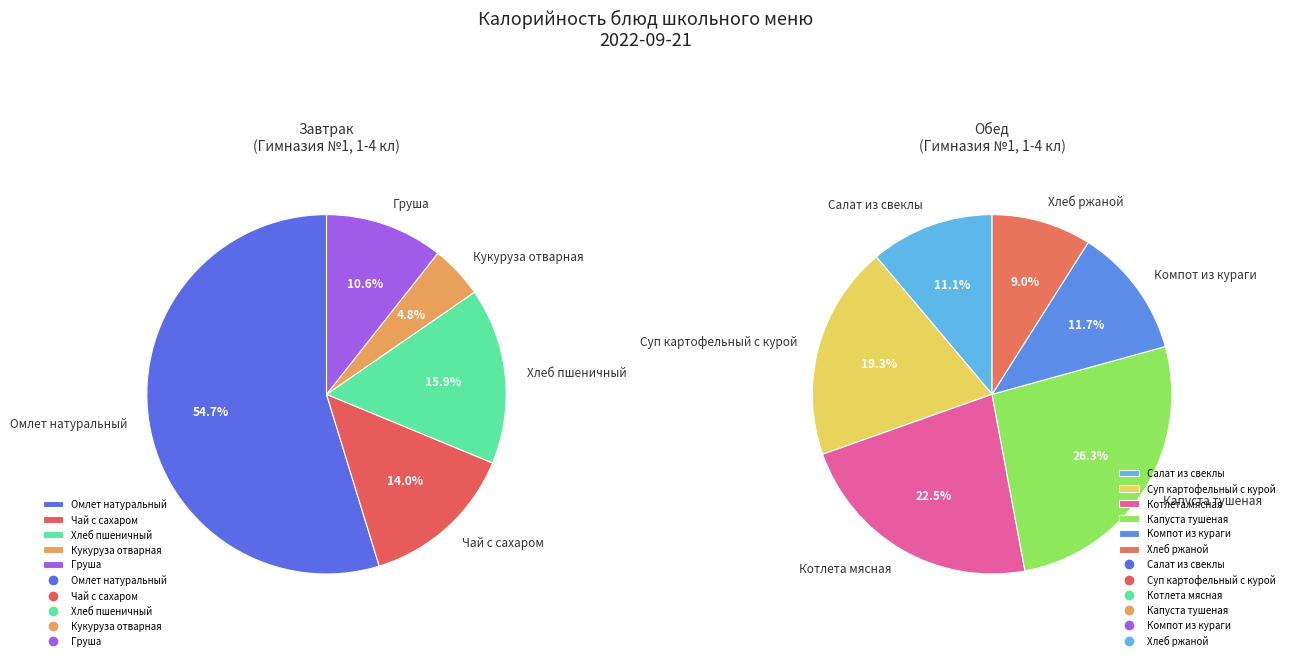

Which slice is the smallest?

Кукуруза отварная